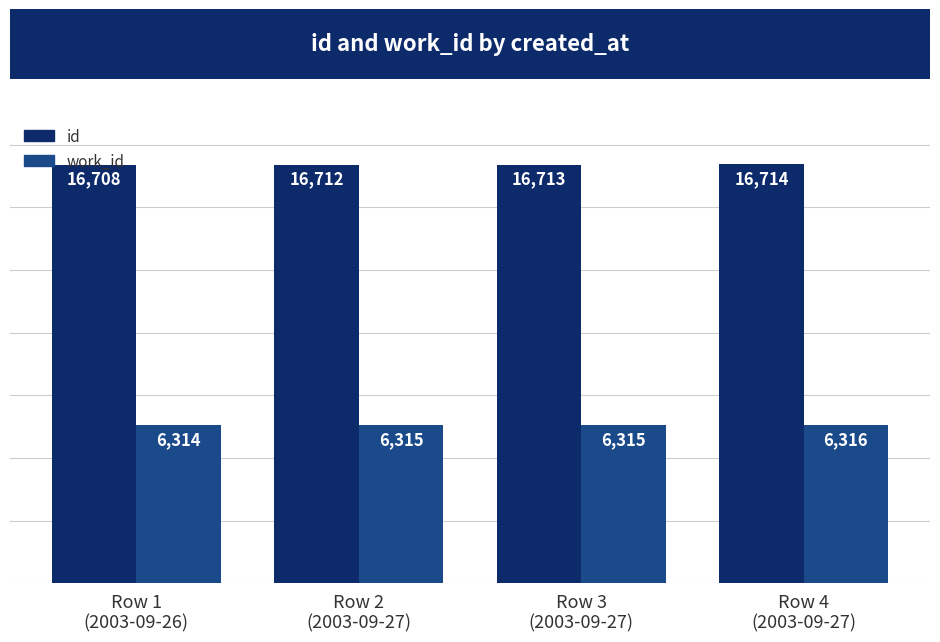

How many series are shown in this chart?

2